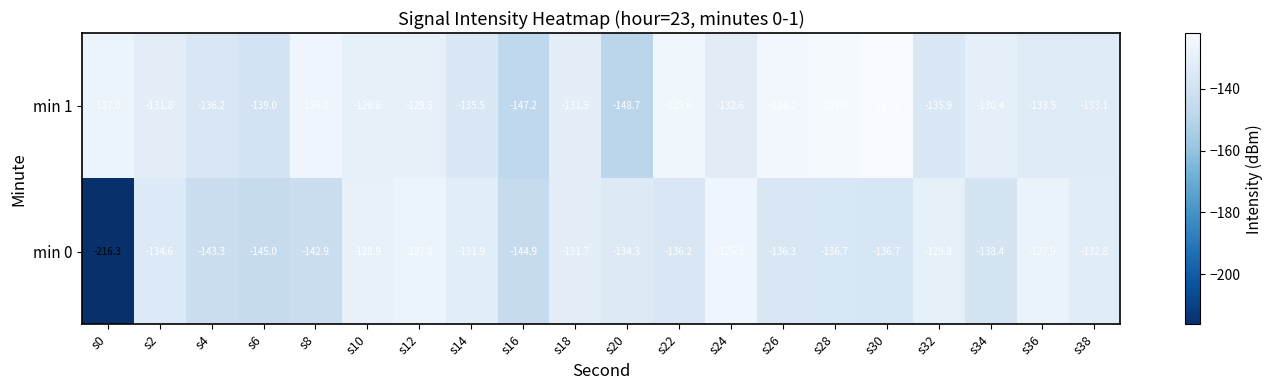

Which series has the largest range (max minus min)?

min 0